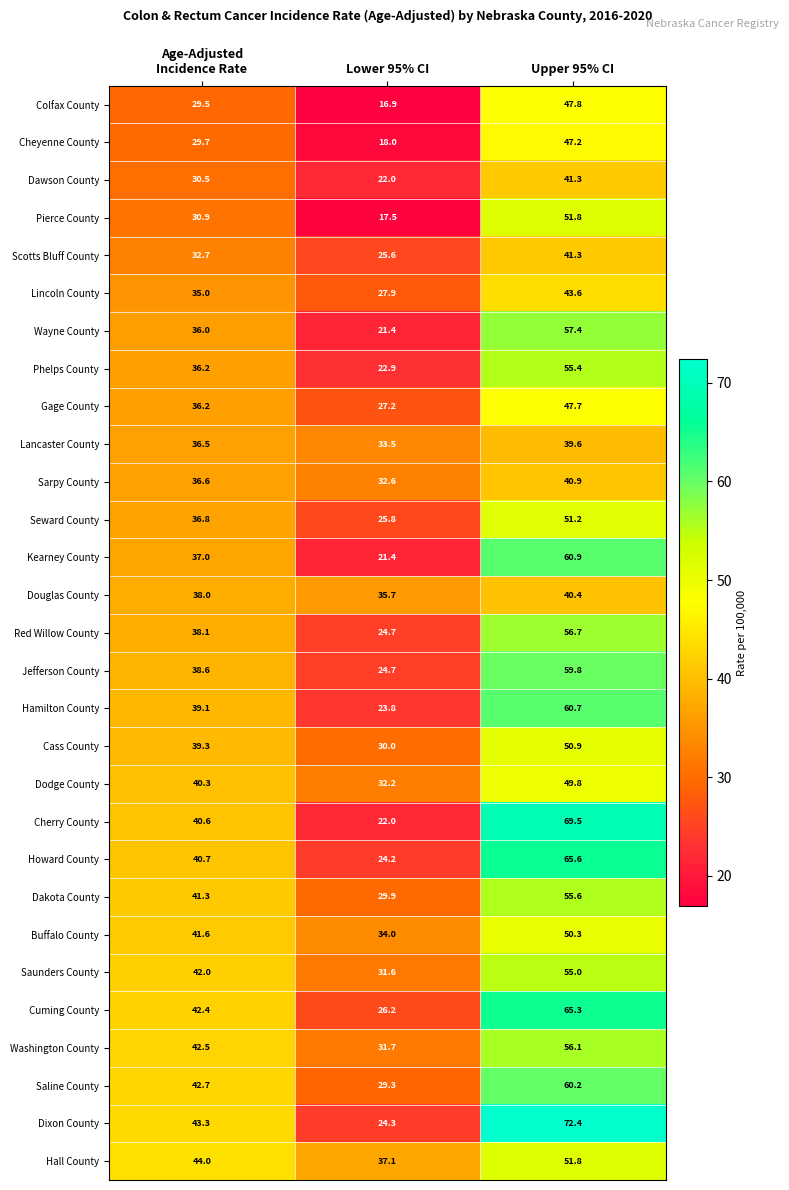

What is the total value across all series at Upper 95% CI?

1546.2